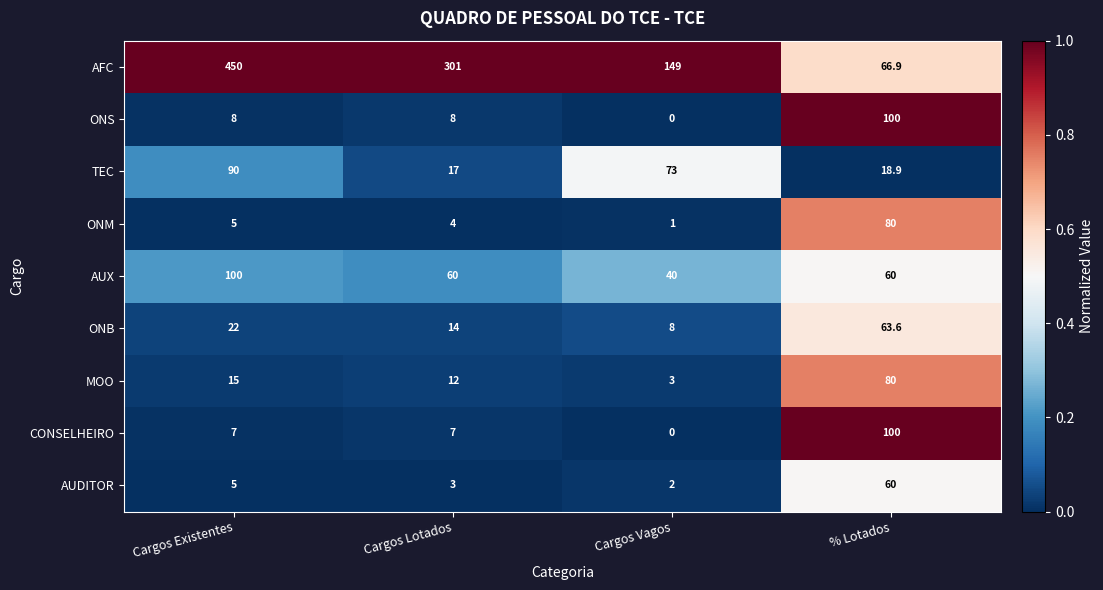

At how many categories does at least one series exceed 0?

4